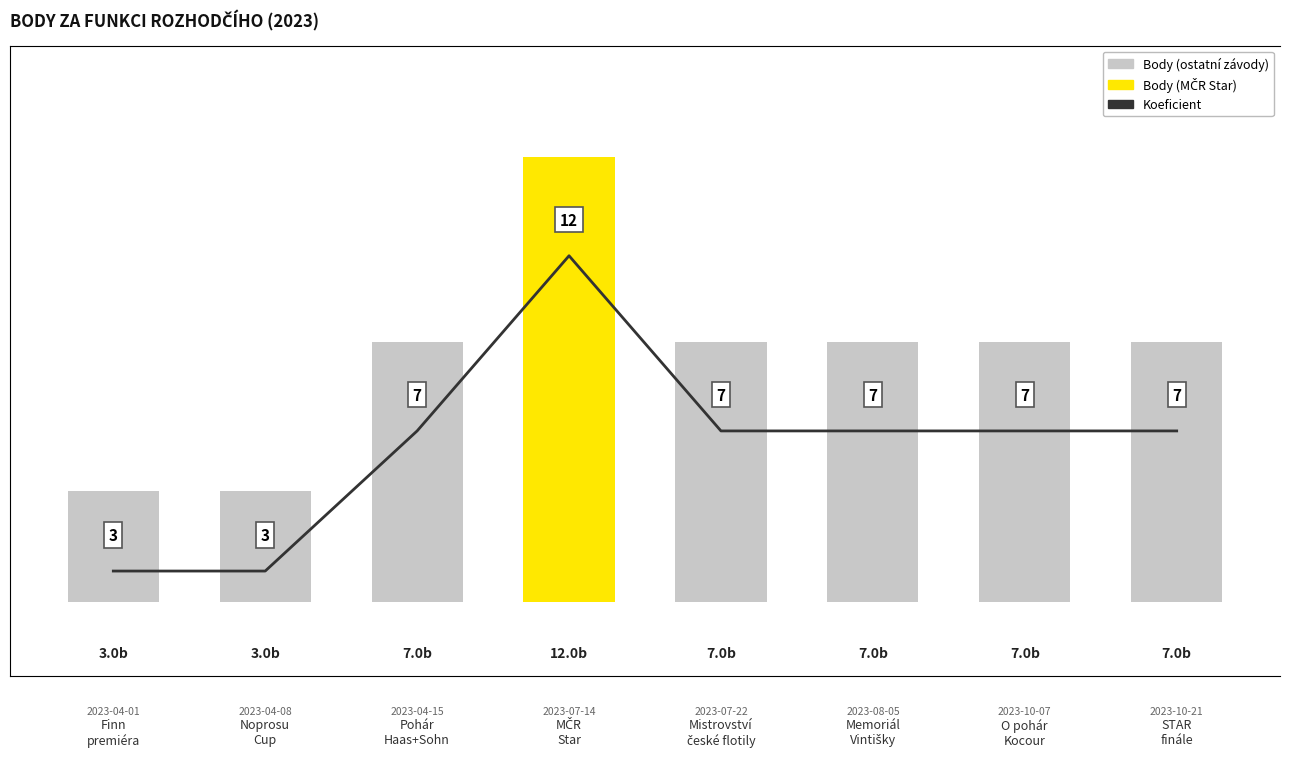

Is it true that Koeficient equals 7 at O pohár
Kocour?

True